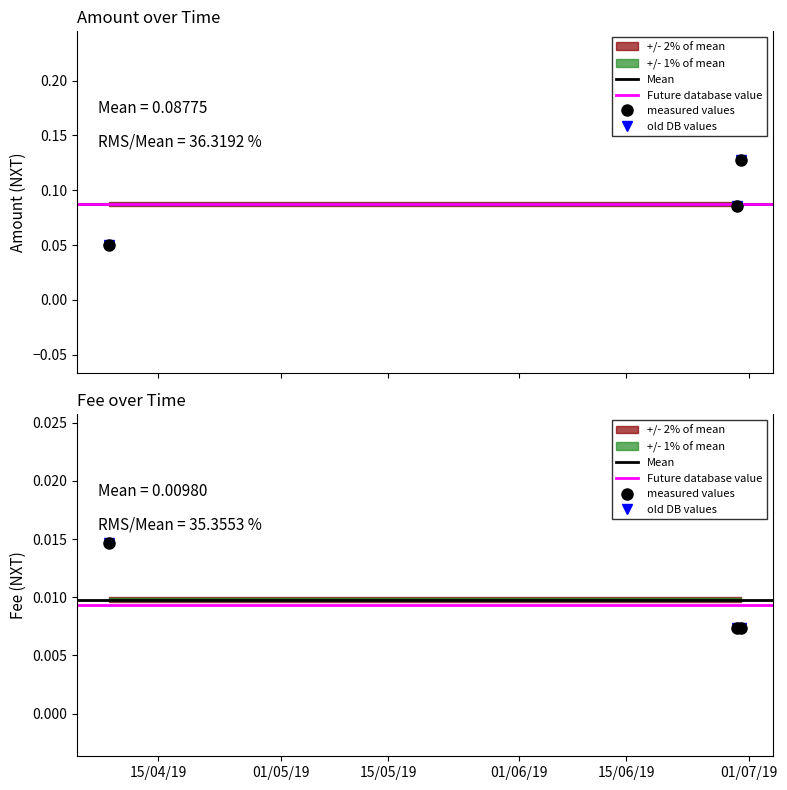

True or false: Fee has a value of 0.0 at 2019-04-08 13:02:54.

False